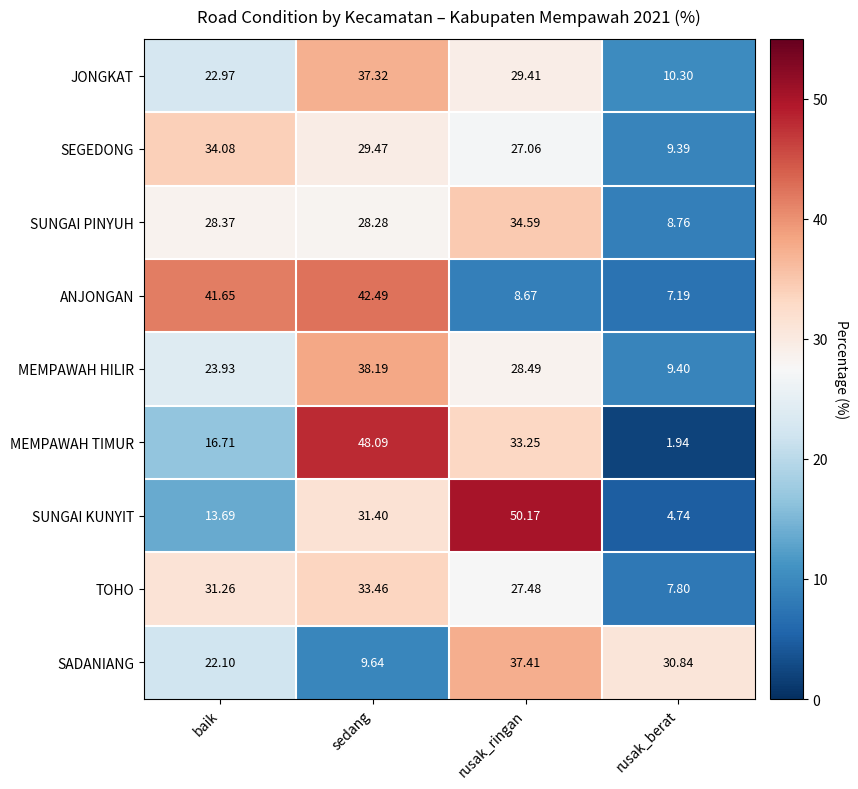

At which label is JONGKAT closest to 23?

baik